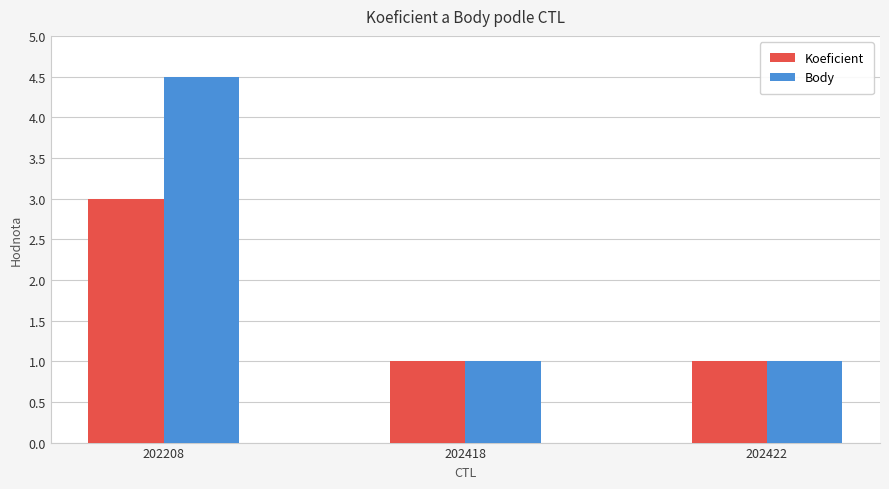

Which series has the largest total across all categories?

Body